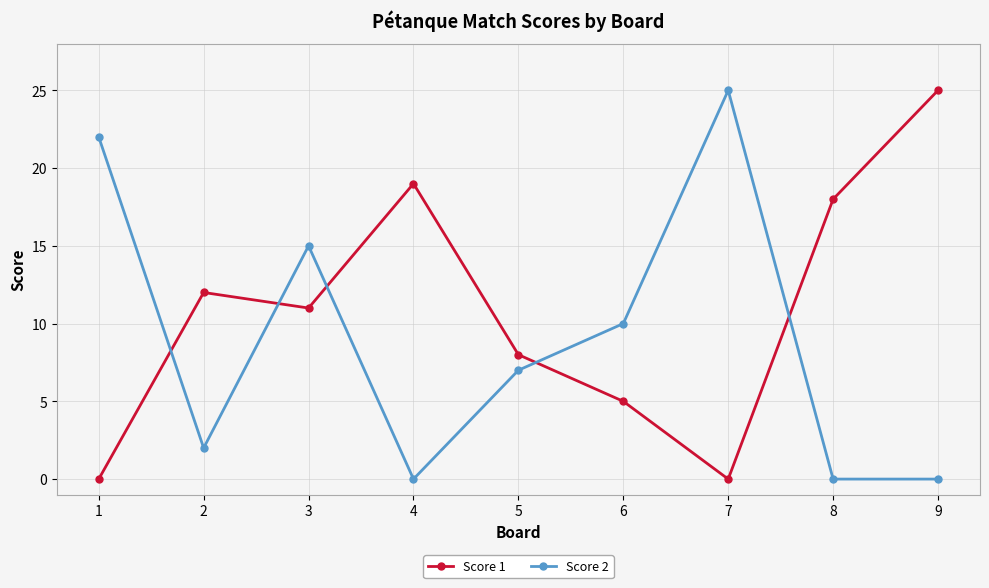

In Score 1, how many points are higher than both neighbors (excluding endpoints)?

2